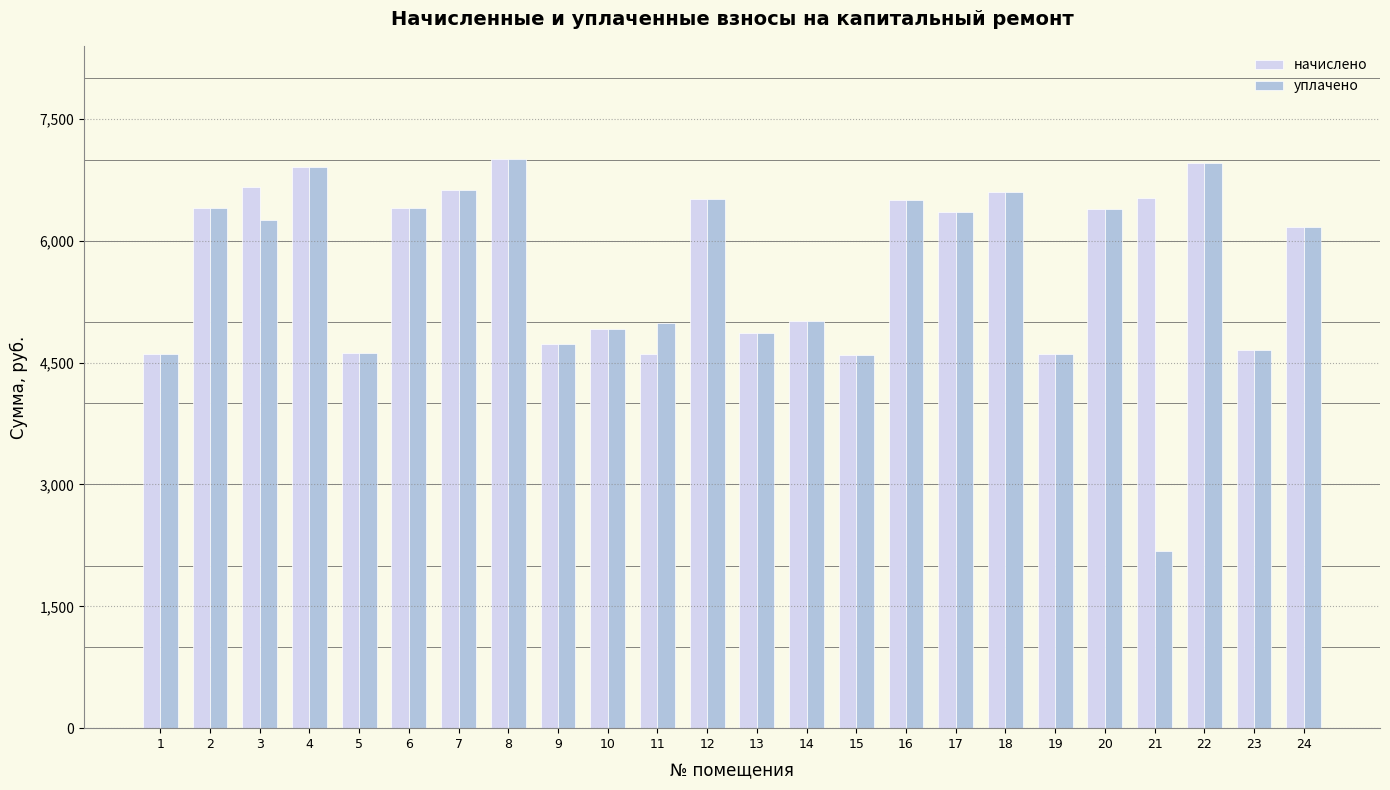

How many groups of bars are there?

24